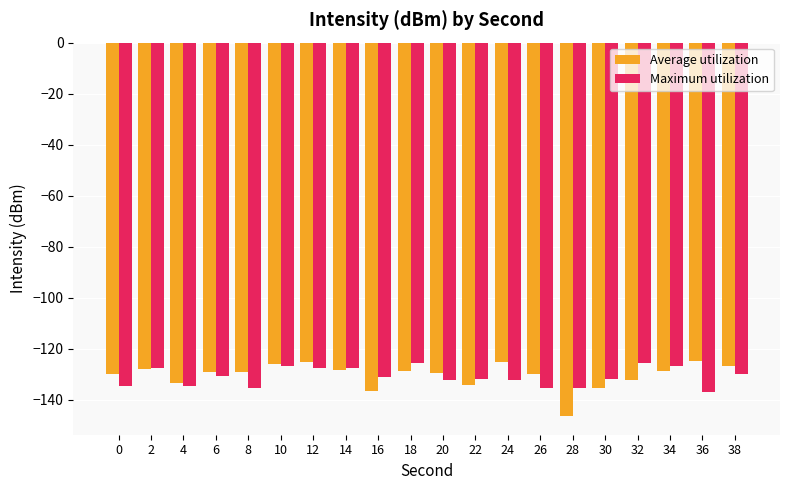

Is the value of Average utilization at 12 greater than the value of Maximum utilization at 20?

Yes